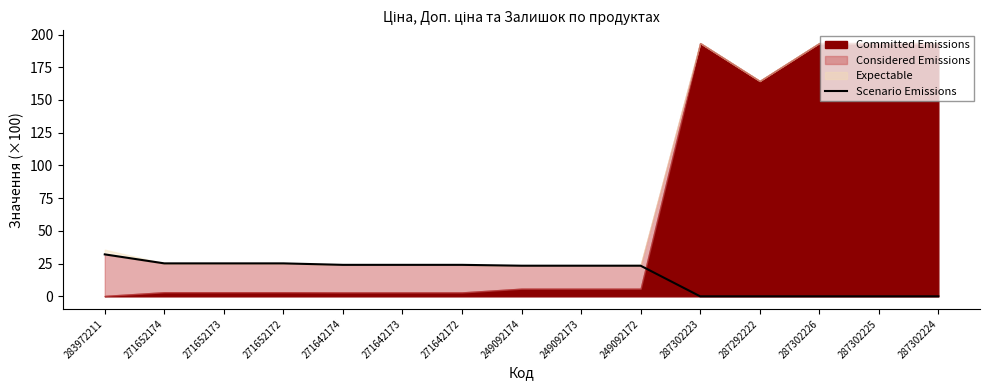

What is the label of the 8th point from the left?

249092174